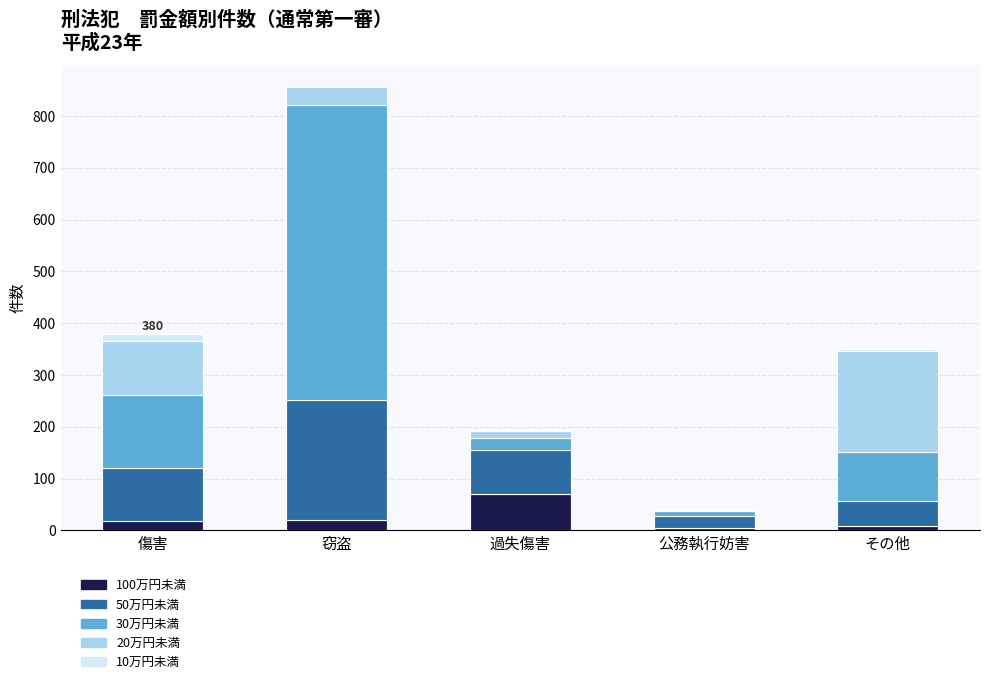

At which category is the sum across all series the highest?

窃盗